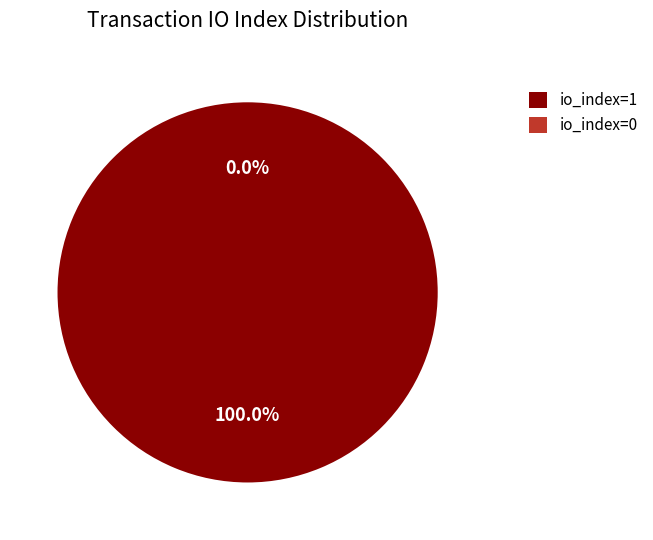

What is the total percentage of tx_index_0 and tx_index_1?

100.0%